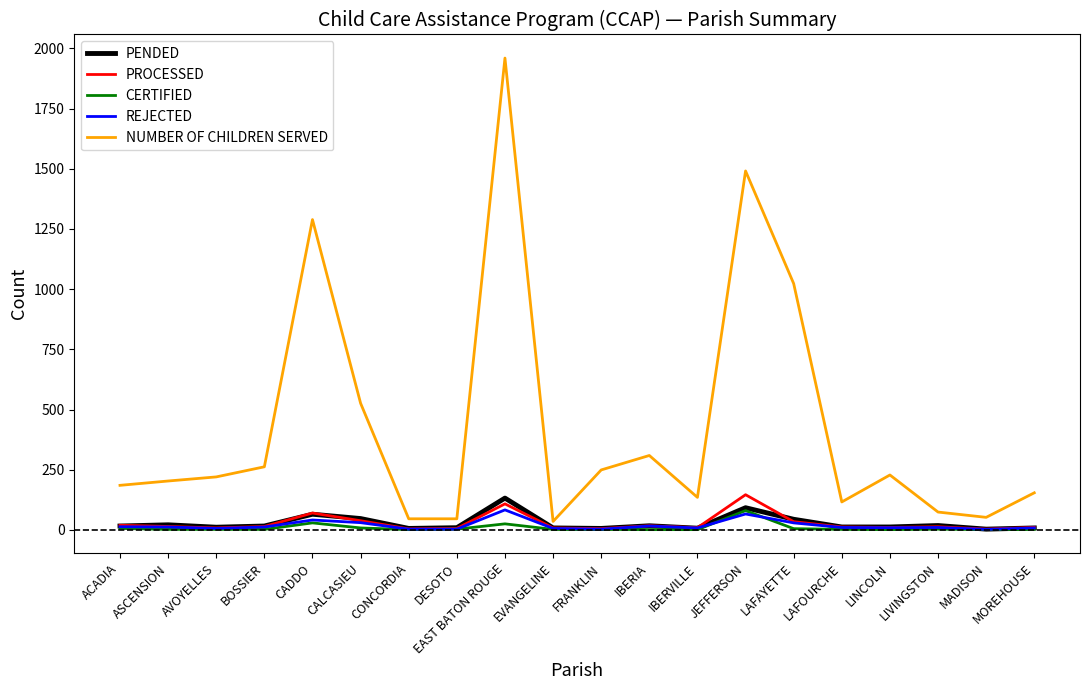

Is the value of CERTIFIED at AVOYELLES greater than the value of REJECTED at EAST BATON ROUGE?

No